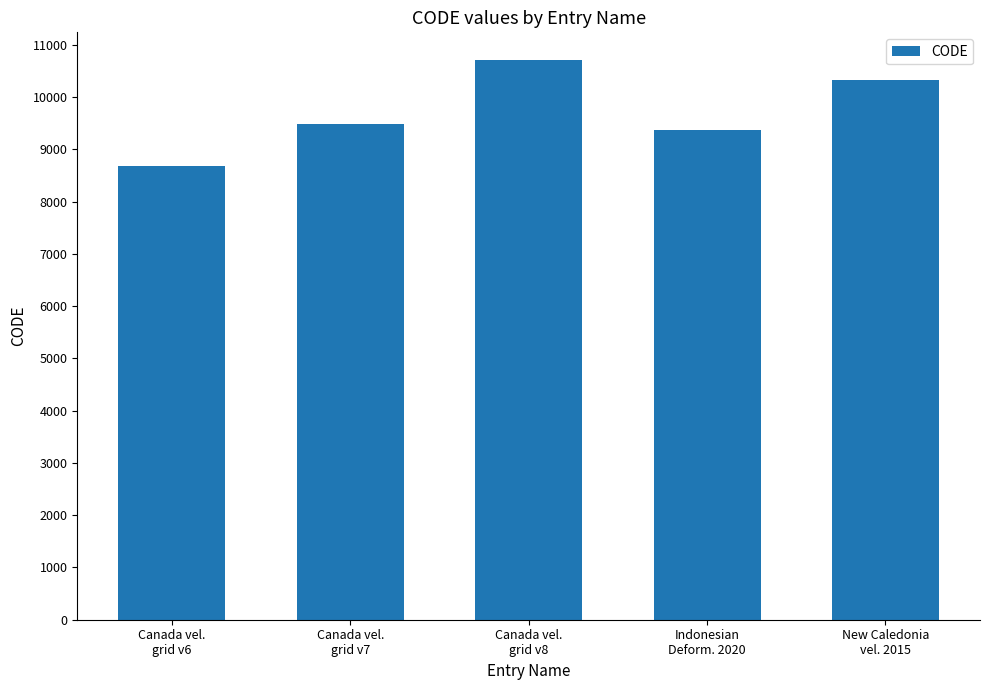

What is the change in value from Canada vel.
grid v6 to Canada vel.
grid v7?

+807